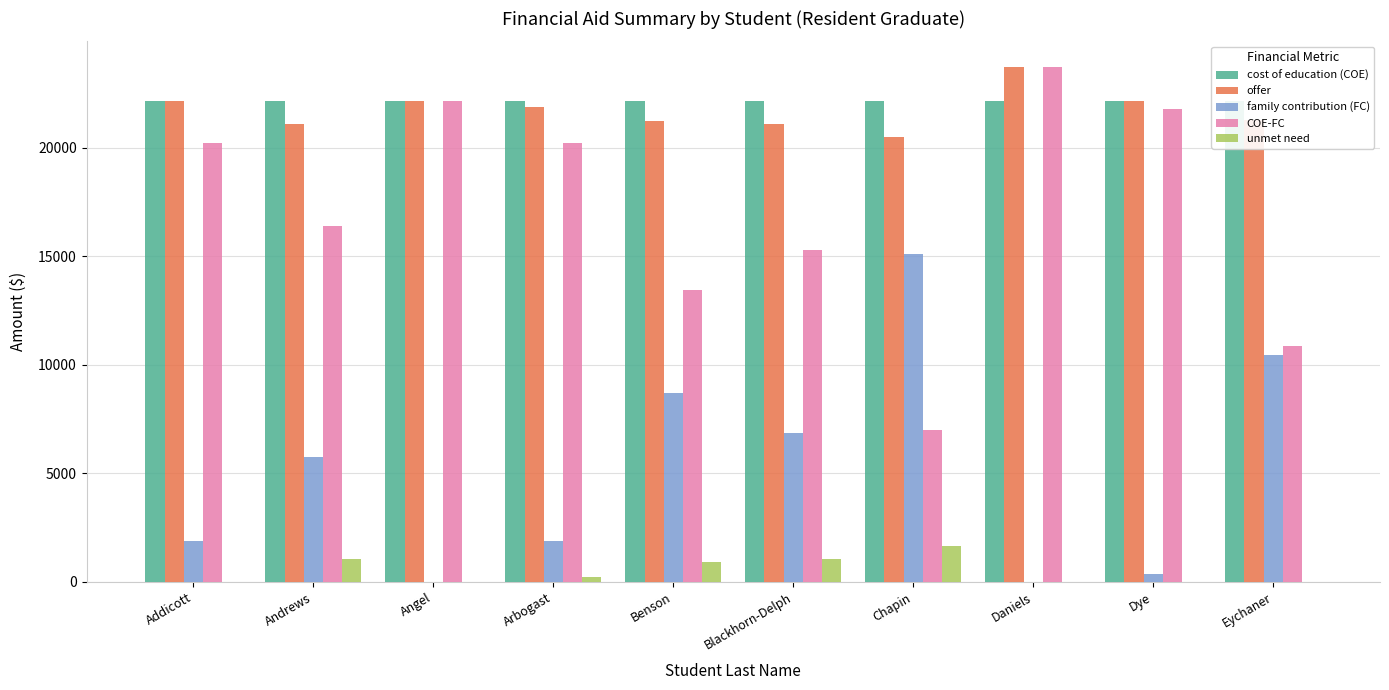

How many bars are there in each group?

5